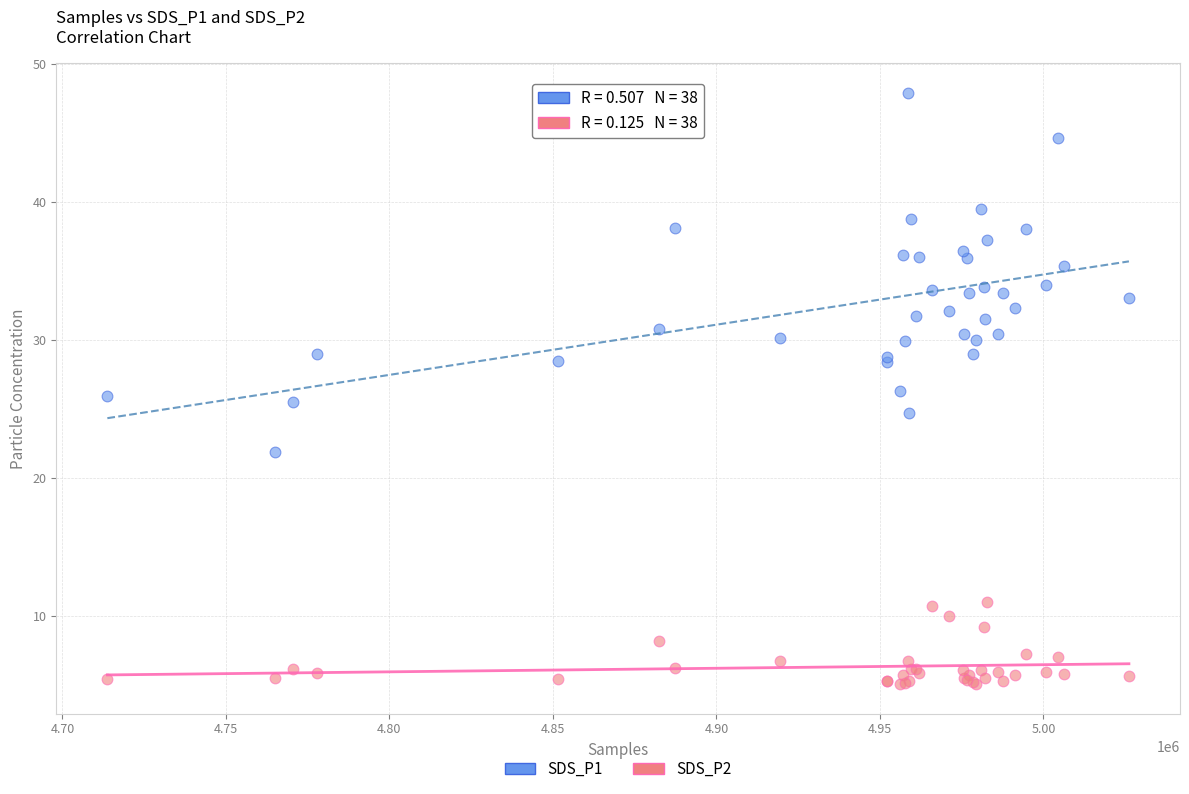

What are all the series names shown in the legend?

SDS_P1, SDS_P2